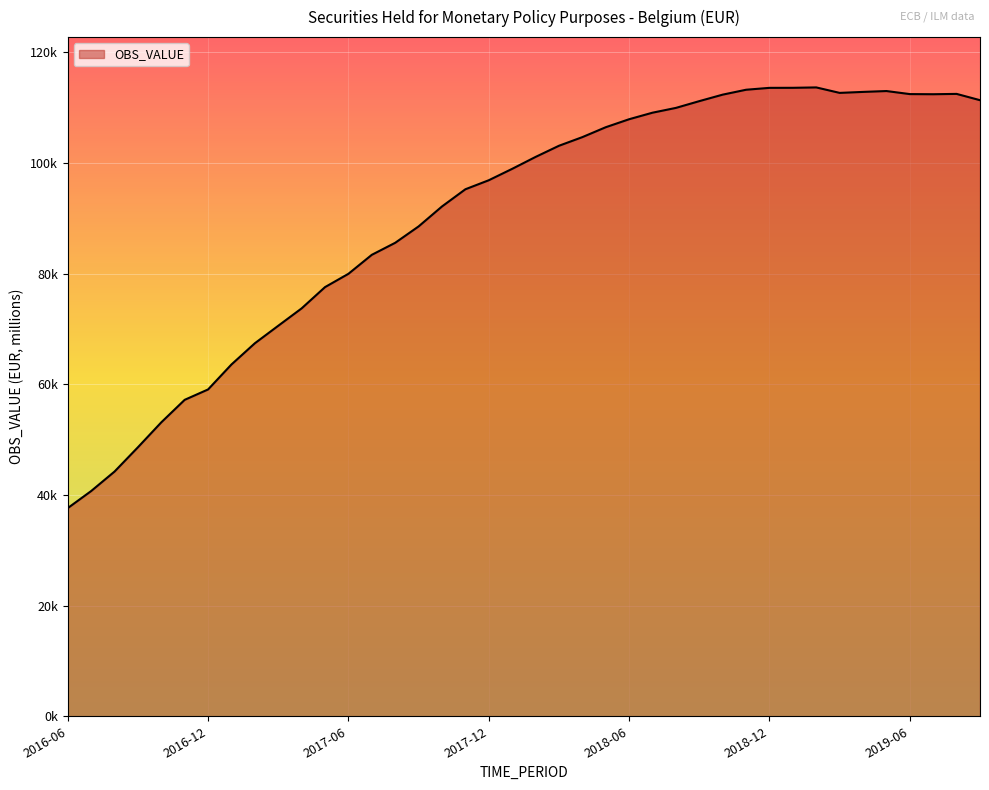

List the labels in order of value, largest first.

2019-02, 2019-01, 2018-12, 2018-11, 2019-05, 2019-04, 2019-03, 2019-08, 2019-06, 2019-07, 2018-10, 2019-09, 2018-09, 2018-08, 2018-07, 2018-06, 2018-05, 2018-04, 2018-03, 2018-02, 2018-01, 2017-12, 2017-11, 2017-10, 2017-09, 2017-08, 2017-07, 2017-06, 2017-05, 2017-04, 2017-03, 2017-02, 2017-01, 2016-12, 2016-11, 2016-10, 2016-09, 2016-08, 2016-07, 2016-06